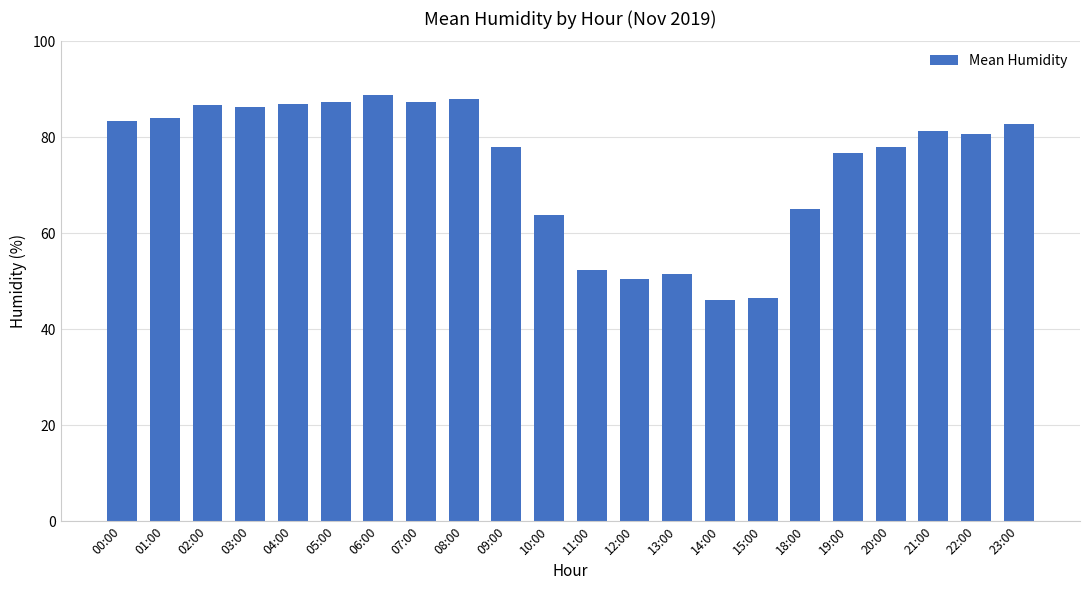

What is the sum of all values?

1632.6